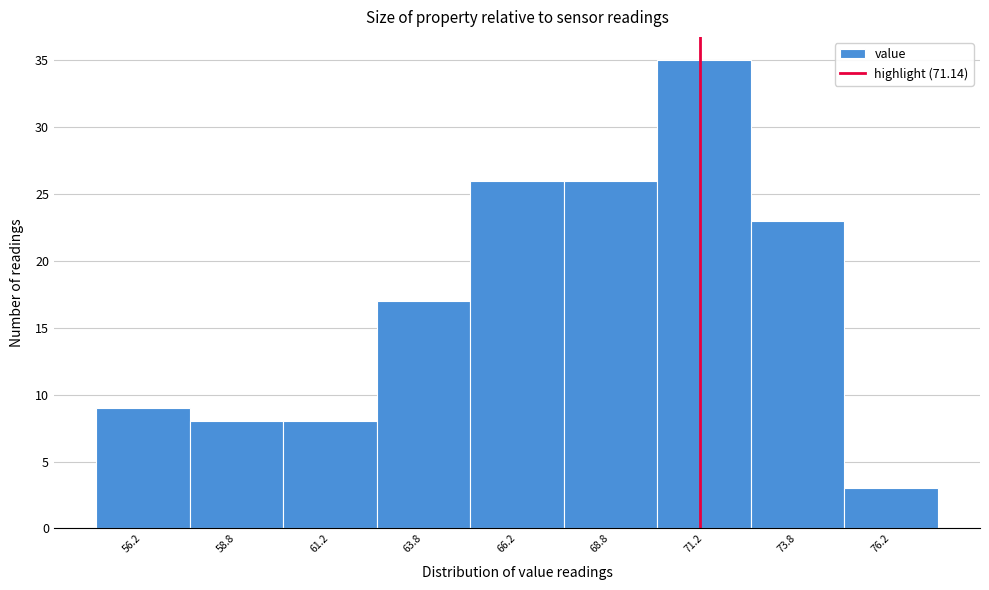

What is the height of the bar covering 65.0 to 67.5 on the x-axis? The values are not printed on the chart, so give them approximately, as read against the axis.

26